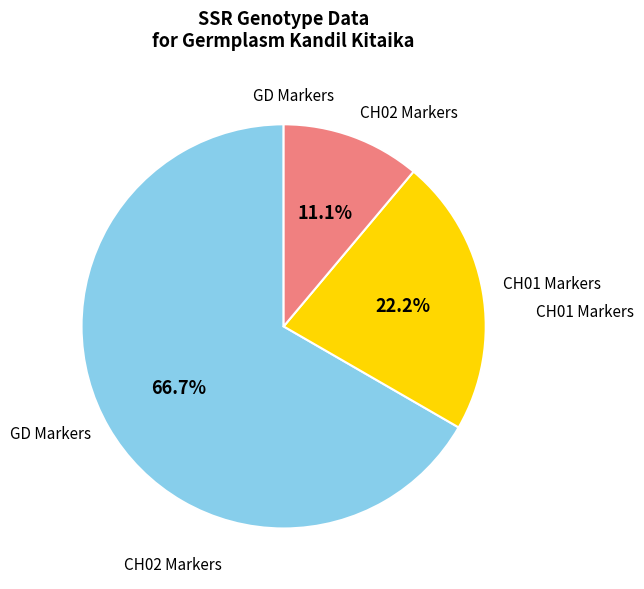

How many segments does this pie chart have?

3